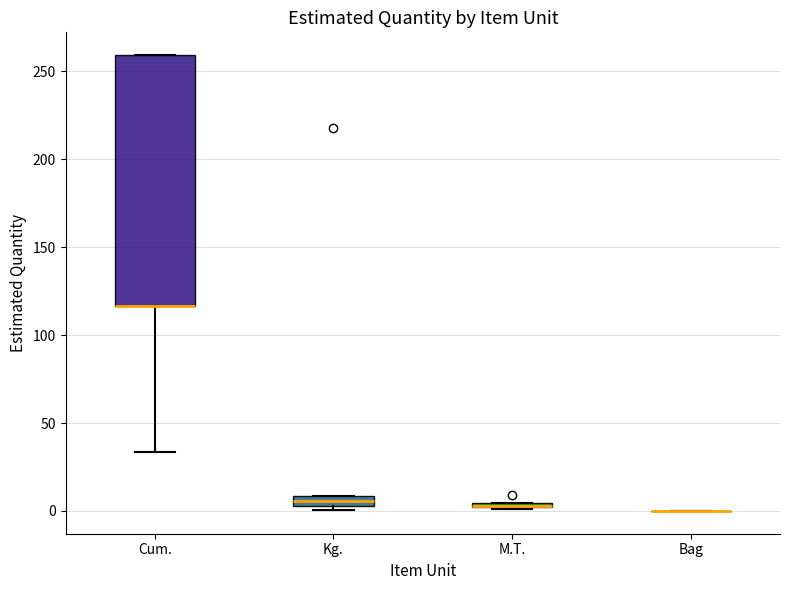

Where is the upper edge of the box for M.T. on the y-axis? The values are not printed on the chart, so give them approximately, as read against the axis.

5